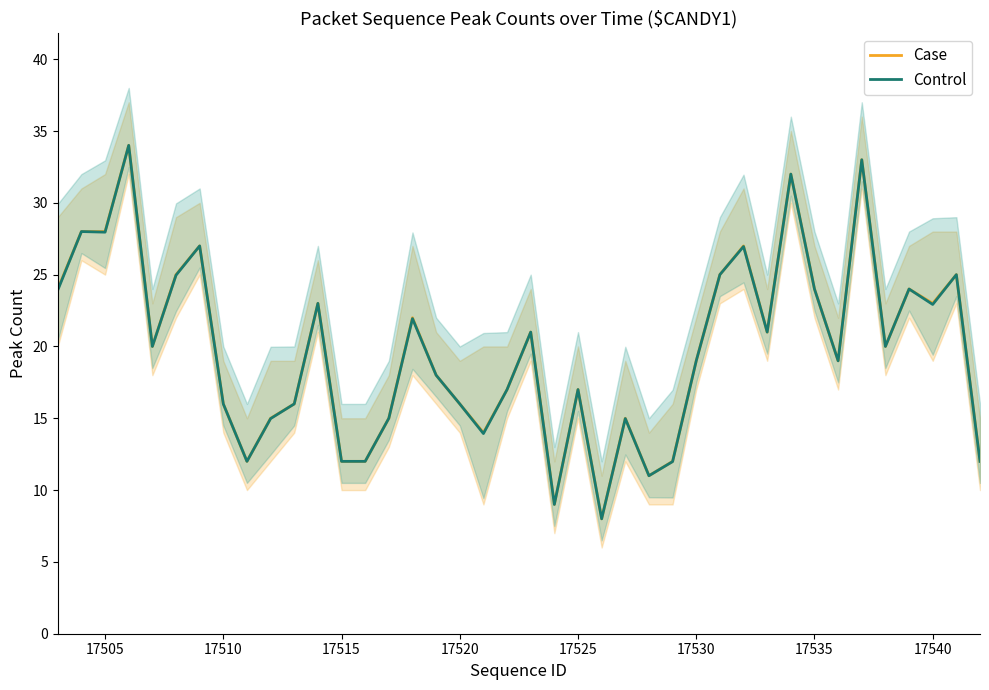

The value of Case at 17540 is 33.6. True or false?

False